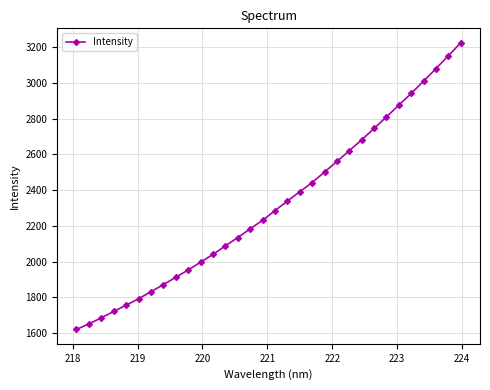

True or false: the data has more than 2 interior local peaks.

False